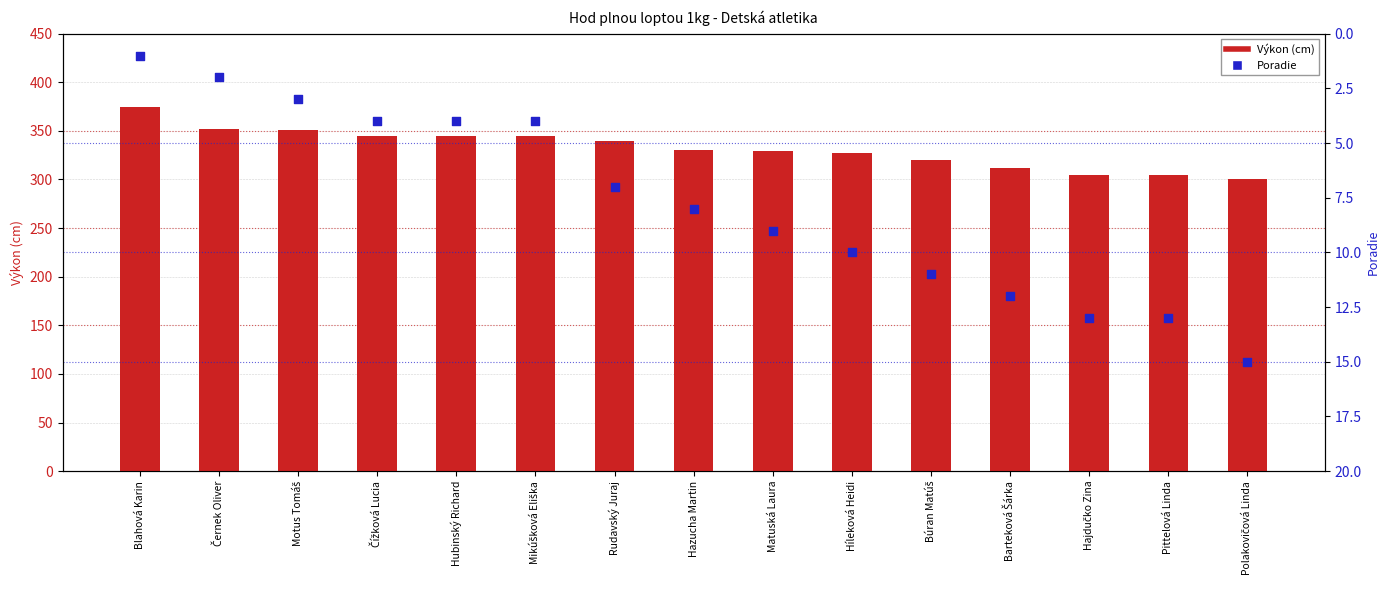

At how many categories does at least one series exceed 201?

15